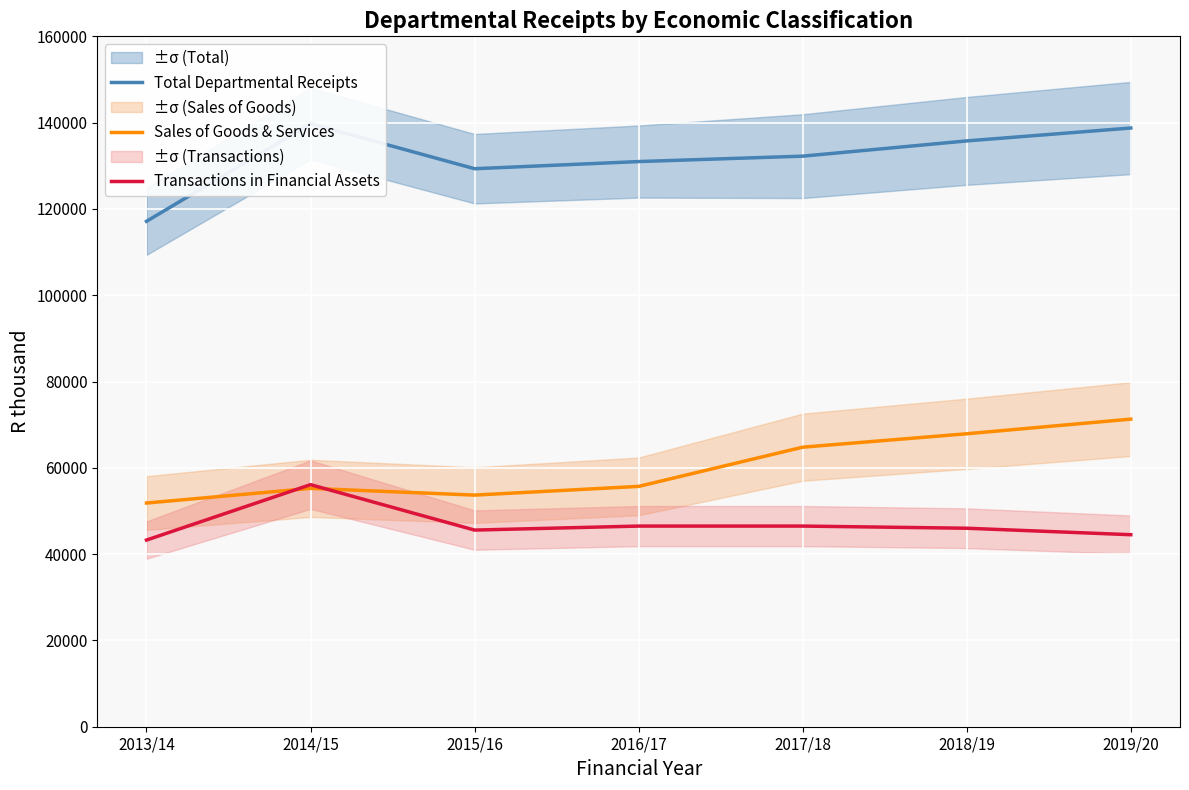

What is the label of the 1st point from the right?

2019/20